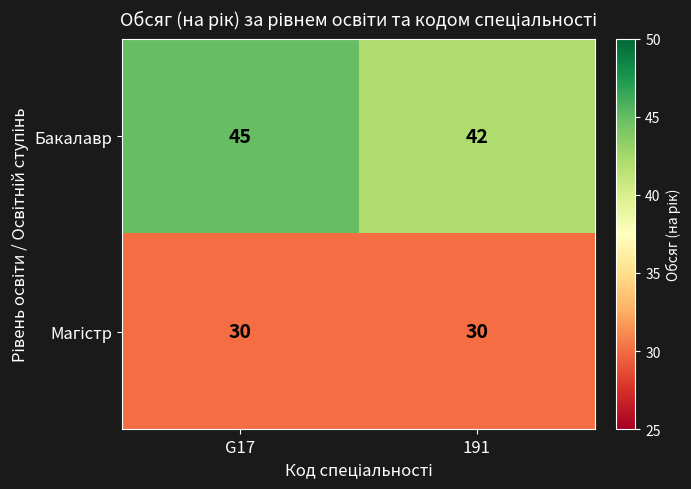

Which series has the widest spread of values?

Бакалавр